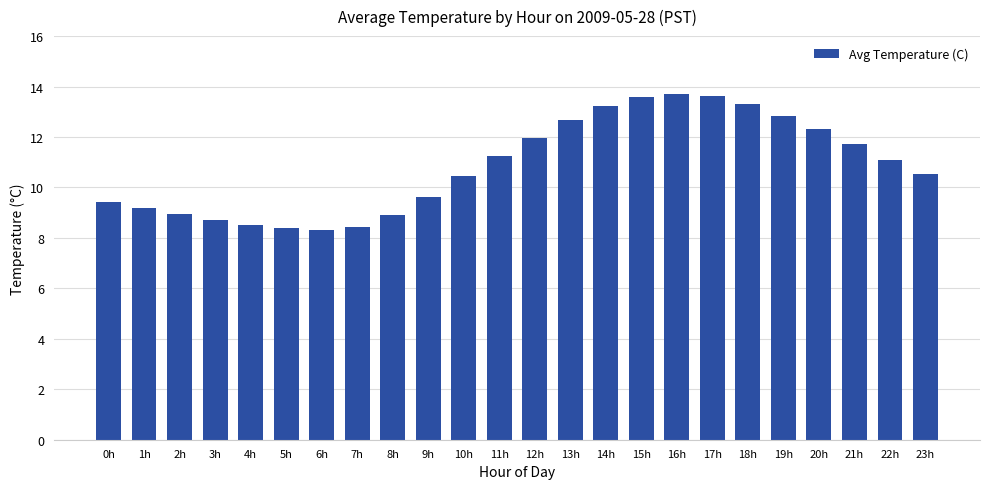

The value at 12h is 4.4. True or false?

False